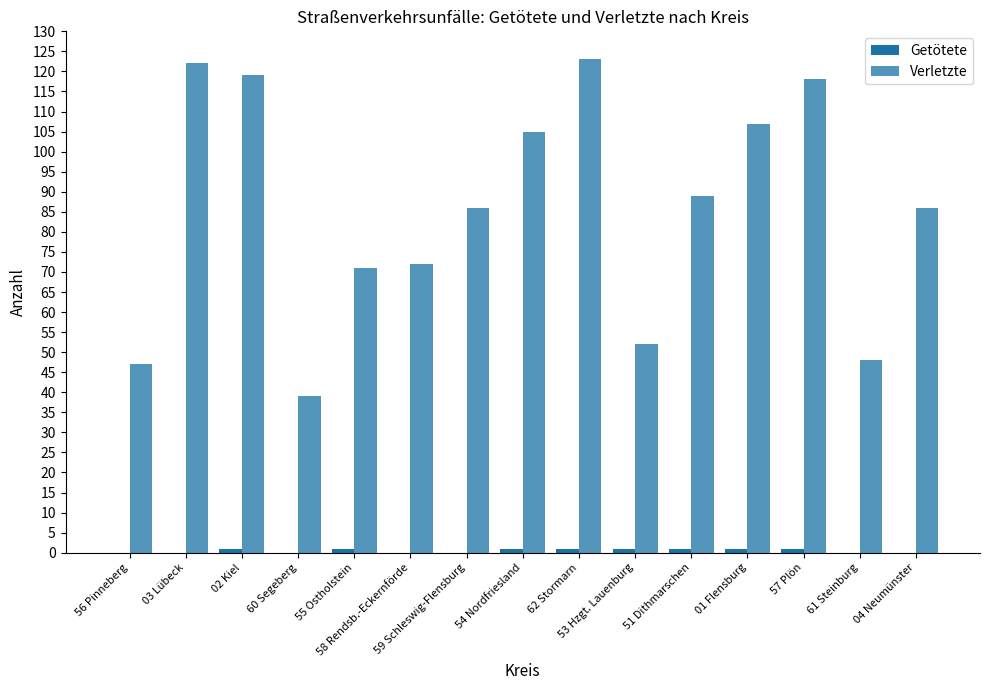

Is it true that Verletzte equals 86 at 04 Neumünster?

True